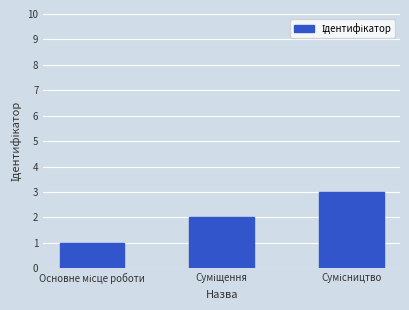

What is the greatest value displayed?

3